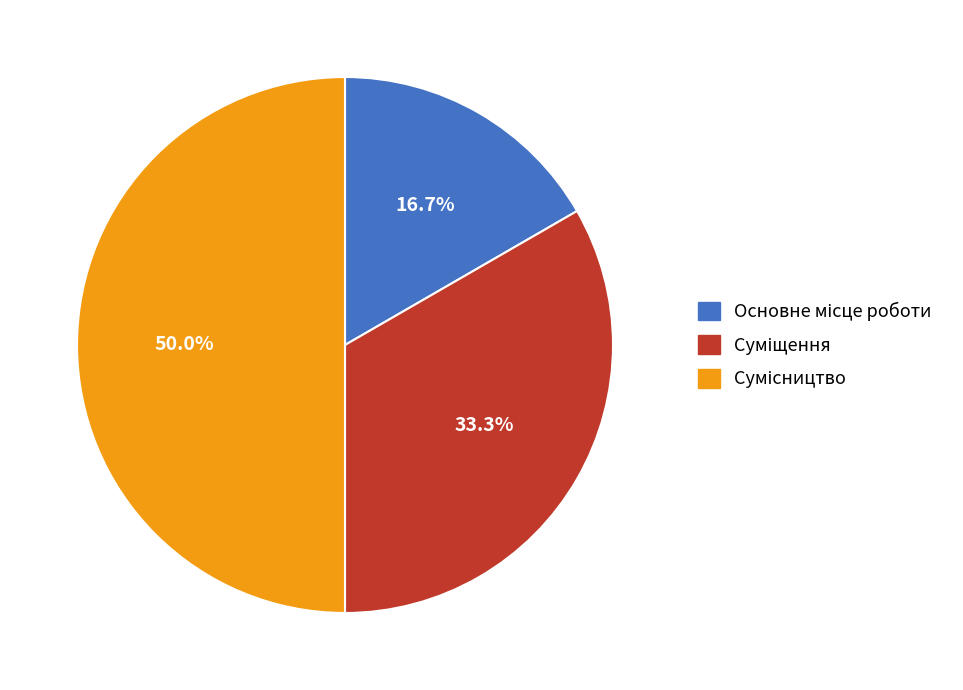

Count the number of slices in the pie.

3